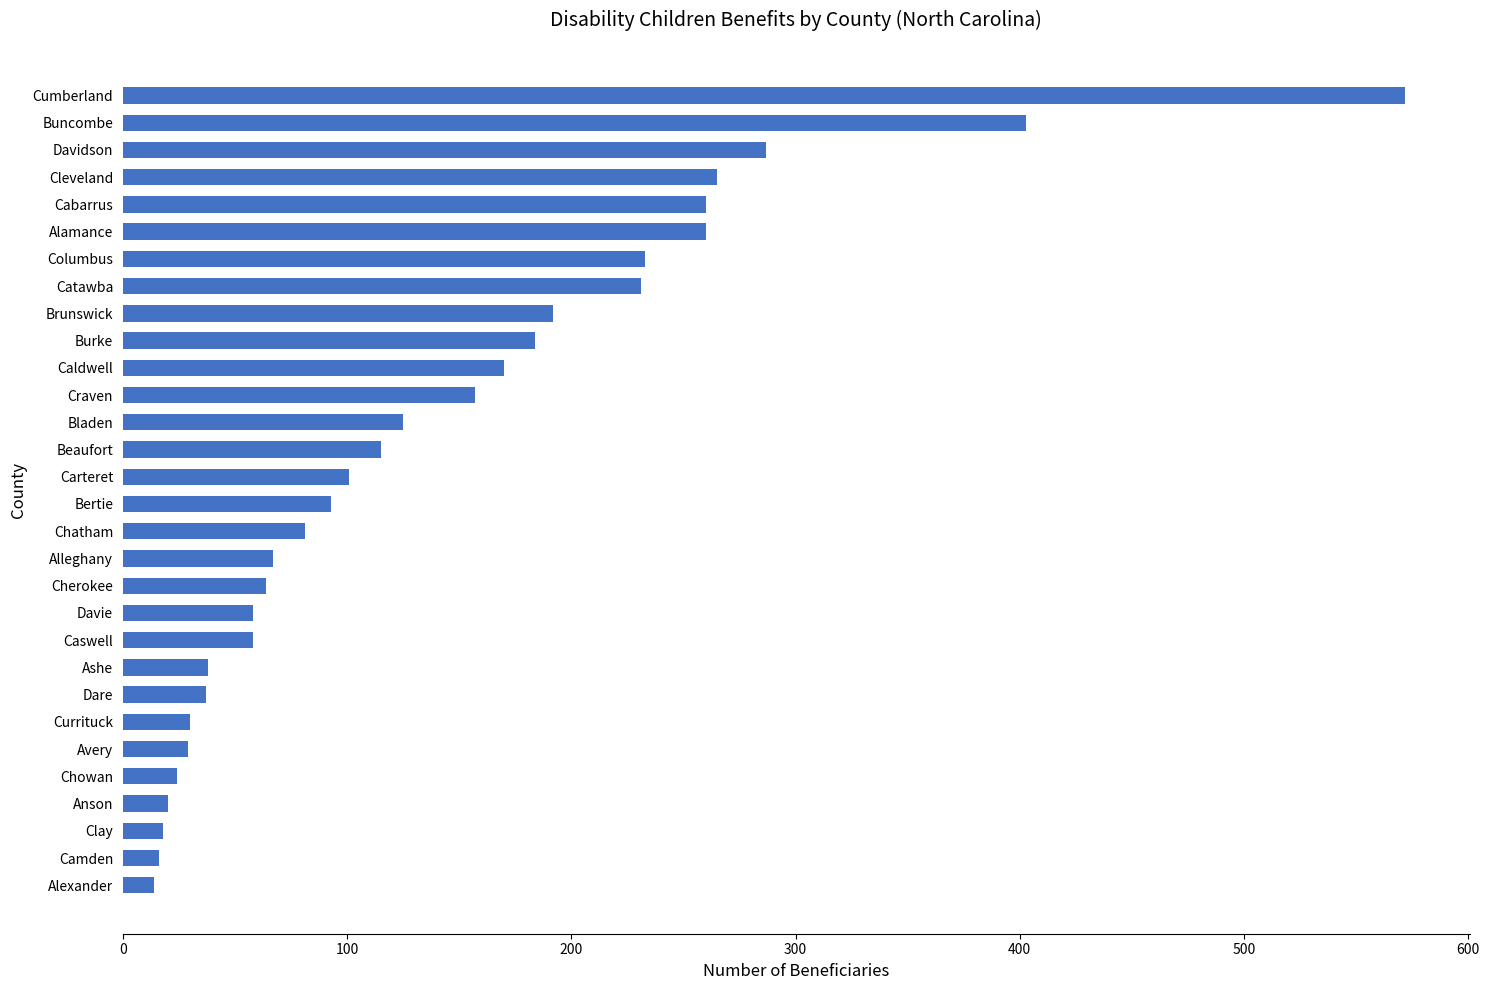

The chart shows a value of 170 at Caldwell. True or false?

True